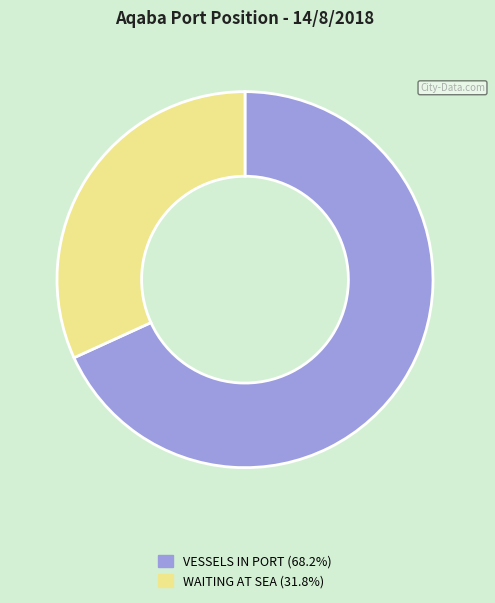

Do WAITING AT SEA (31.8%) and VESSELS IN PORT (68.2%) together represent more than half of the pie?

Yes